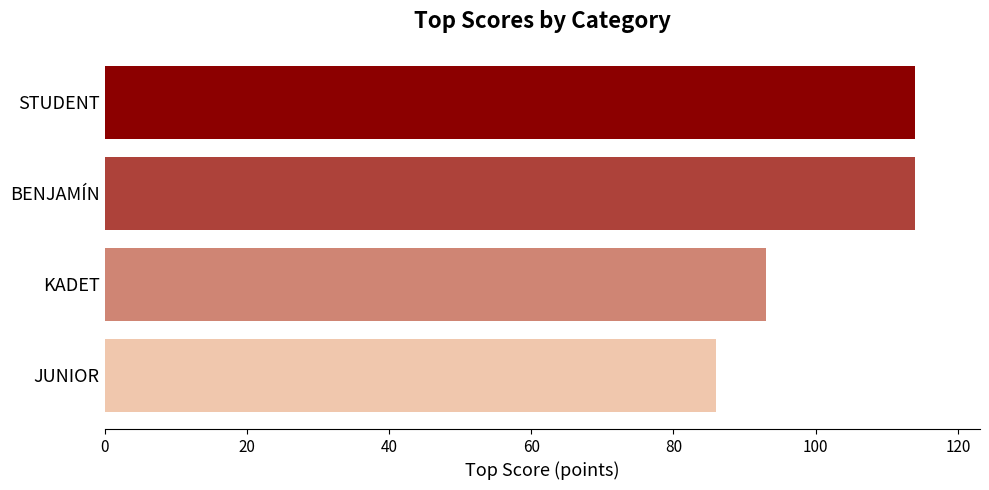

What is the sum of all values?

407